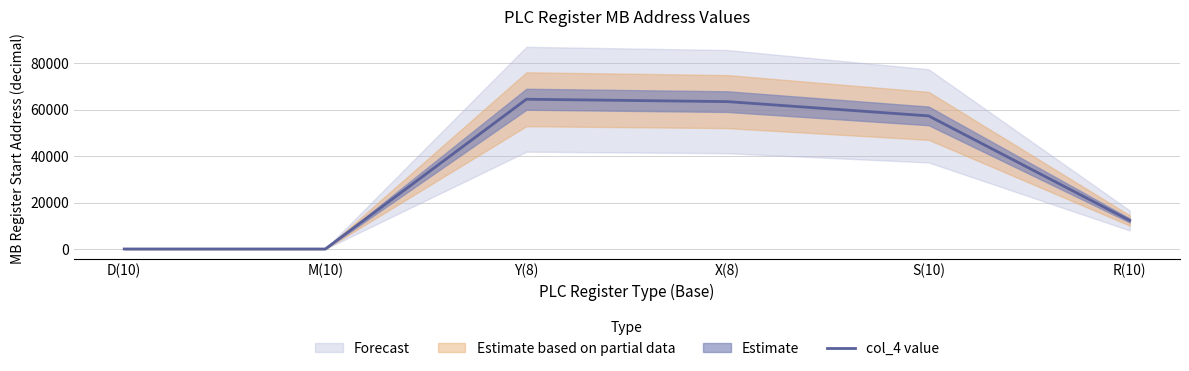

What is the difference between the values at S(10) and R(10)?

45056